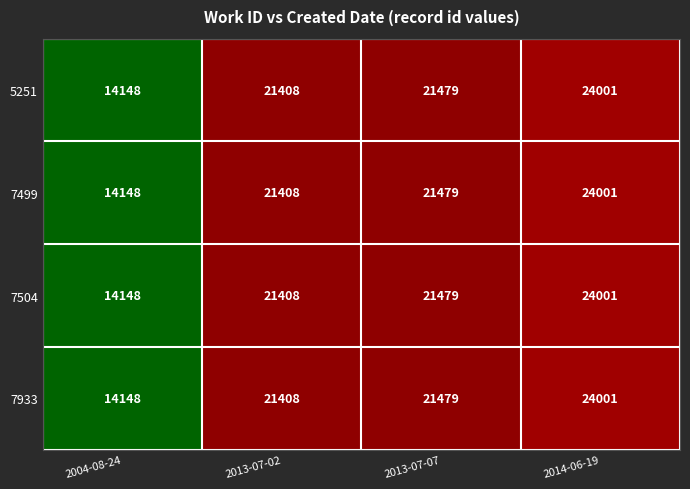

Reading right to left, extract all data points from this chart.

5251: 24001	21479	21408	14148
7499: 24001	21479	21408	14148
7504: 24001	21479	21408	14148
7933: 24001	21479	21408	14148